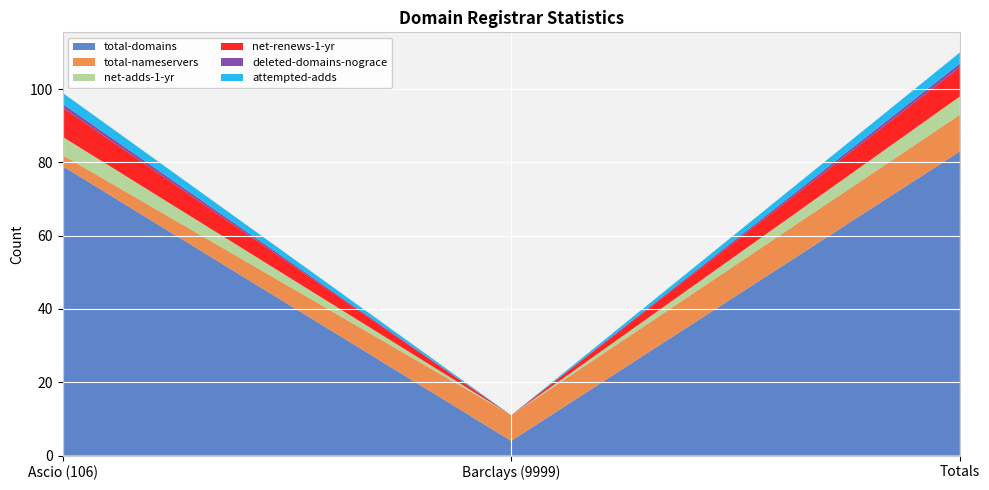

Reading left to right, list all the values displayed in this chart.

total-domains: 79	4	83
total-nameservers: 3	7	10
net-adds-1-yr: 5	0	5
net-renews-1-yr: 8	0	8
deleted-domains-nograce: 1	0	1
attempted-adds: 3	0	3